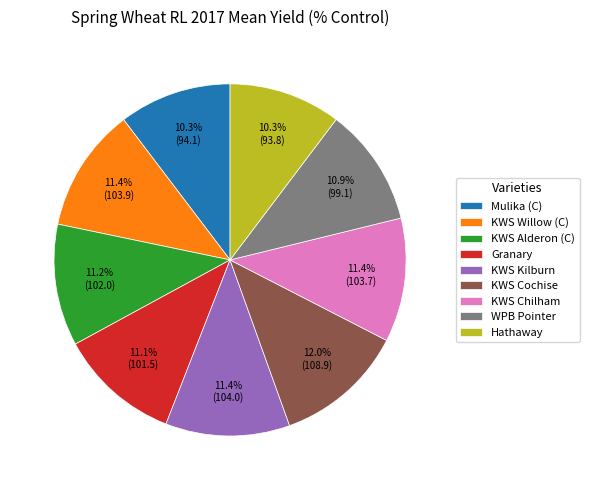

To the nearest percent, what is the difference between the largest and smallest slice percentages?

2%